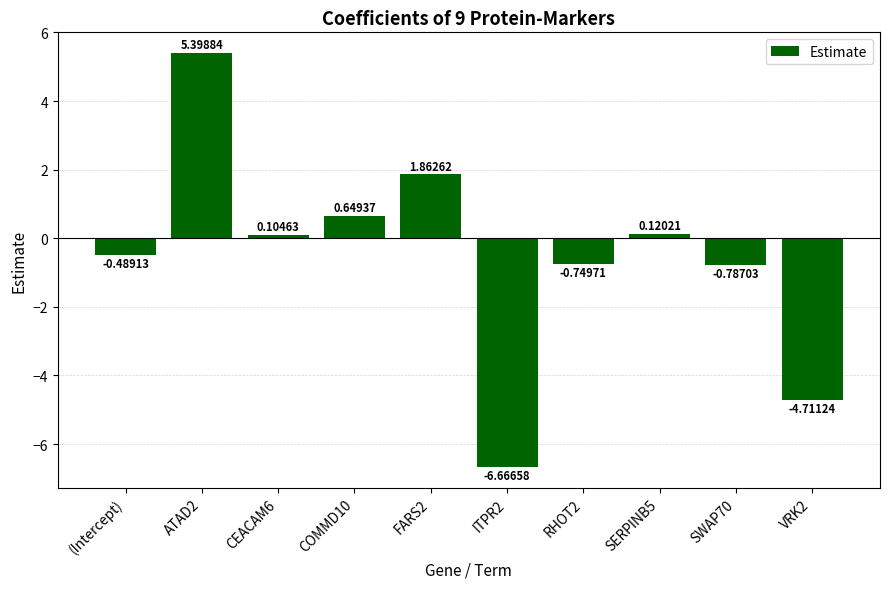

How many series are shown in this chart?

1